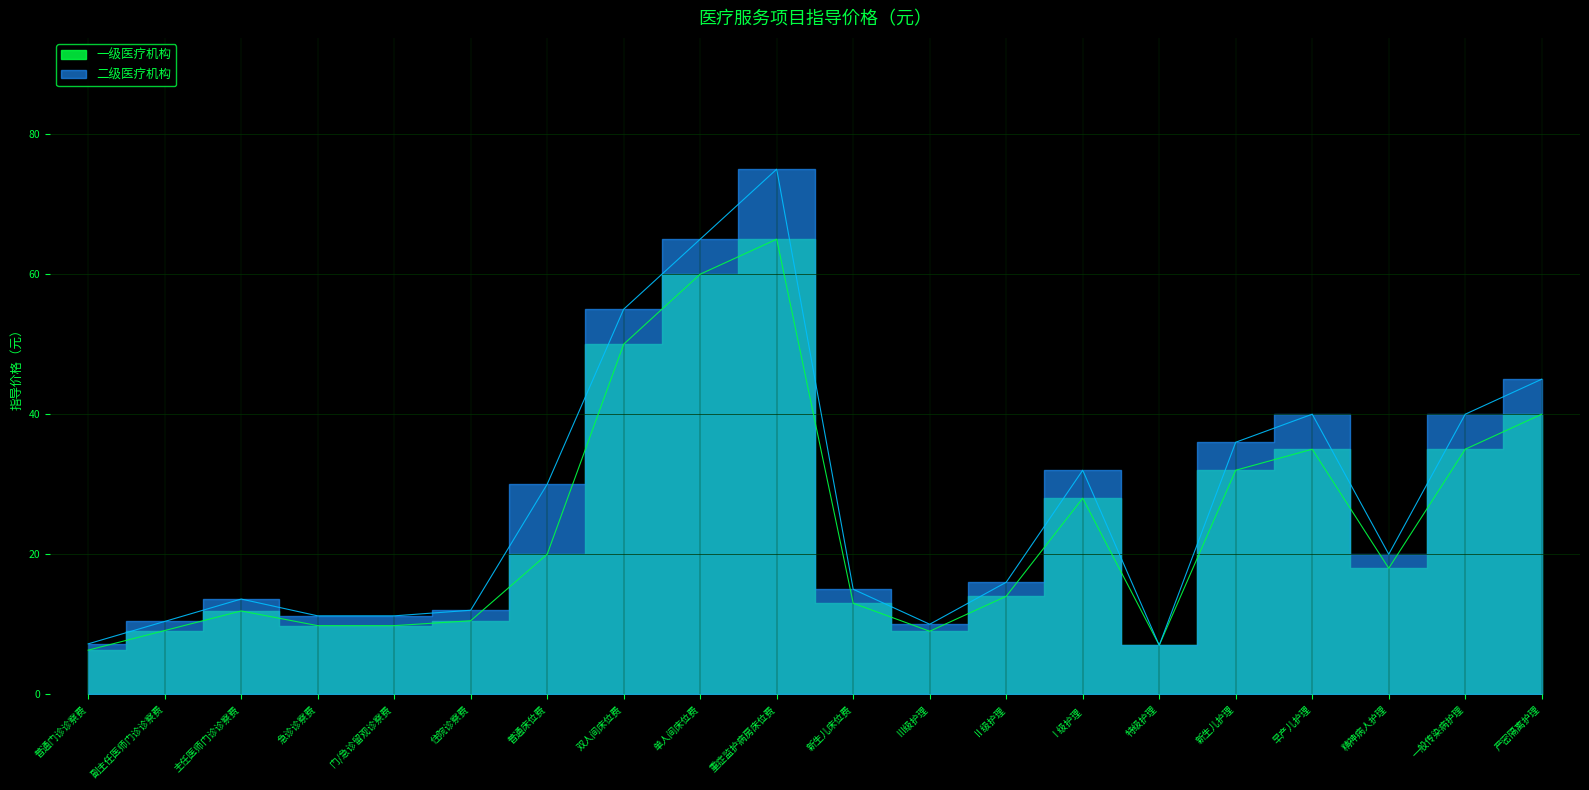

At Ⅱ级护理, list the series in order from smallest to largest.

一级医疗机构, 二级医疗机构